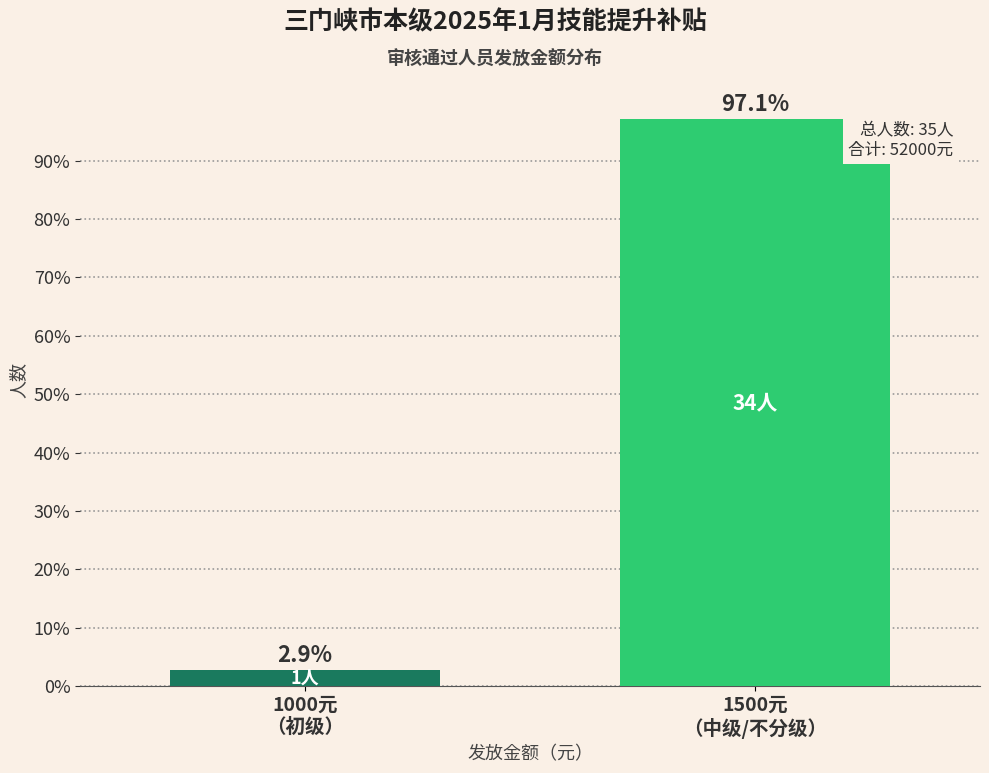

Reading left to right, extract all data points from this chart.

2.9	97.1